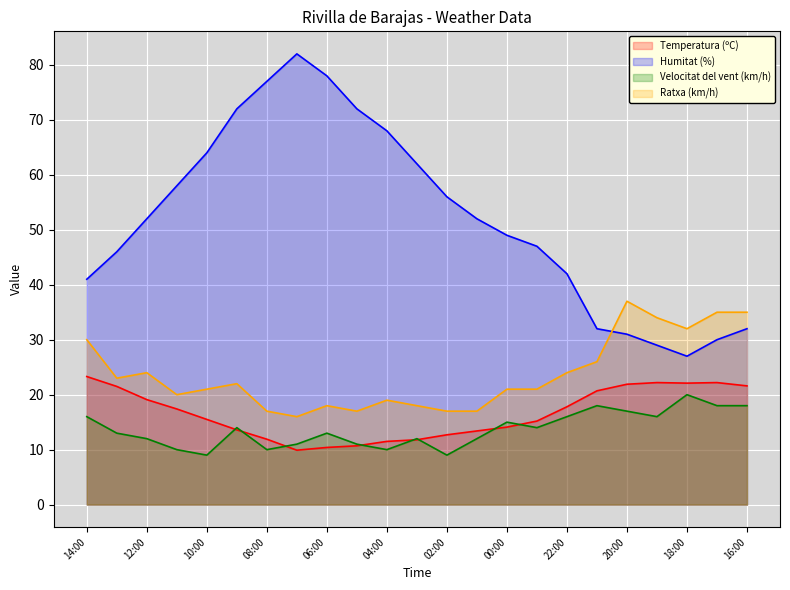

What is the spread (max minus min) of values at 13:00?

33.0